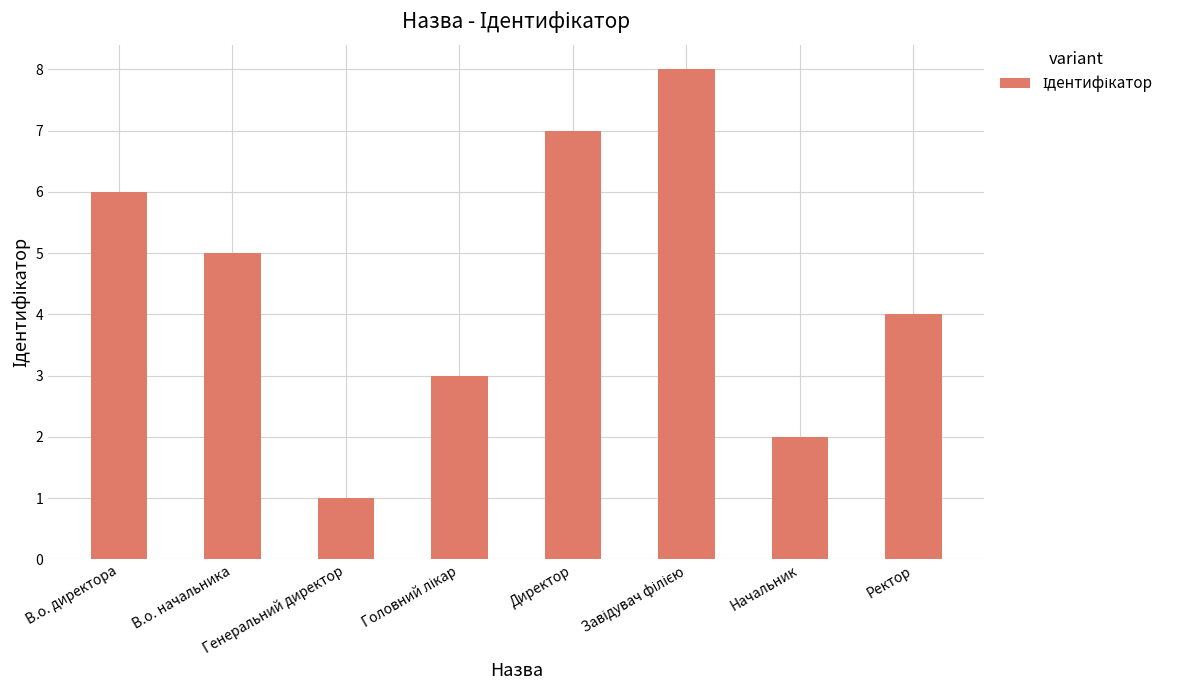

How many values are below 5?

4